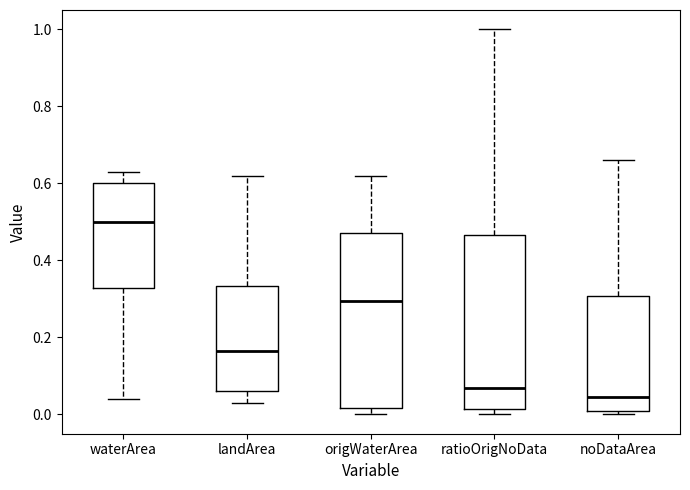

Reading left to right, transcribe this box plot: for each box, give where its median line is, the range the box spans, and where its two whiskers end, as read against the y-axis. The values are not printed on the chart, so give them approximately, as read against the axis.

waterArea: median 0.50, box 0.32 to 0.60, whiskers 0.04 to 0.64
landArea: median 0.16, box 0.06 to 0.34, whiskers 0.04 to 0.62
origWaterArea: median 0.30, box 0.02 to 0.48, whiskers 0.00 to 0.62
ratioOrigNoData: median 0.06, box 0.02 to 0.46, whiskers 0.00 to 1.00
noDataArea: median 0.04, box 0.02 to 0.30, whiskers 0.00 to 0.66